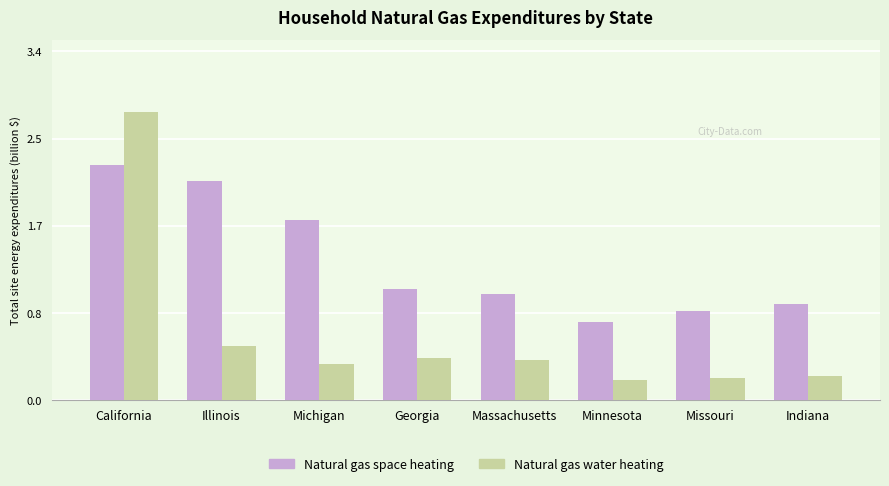

What is the lowest value of the Natural gas space heating series?

0.8